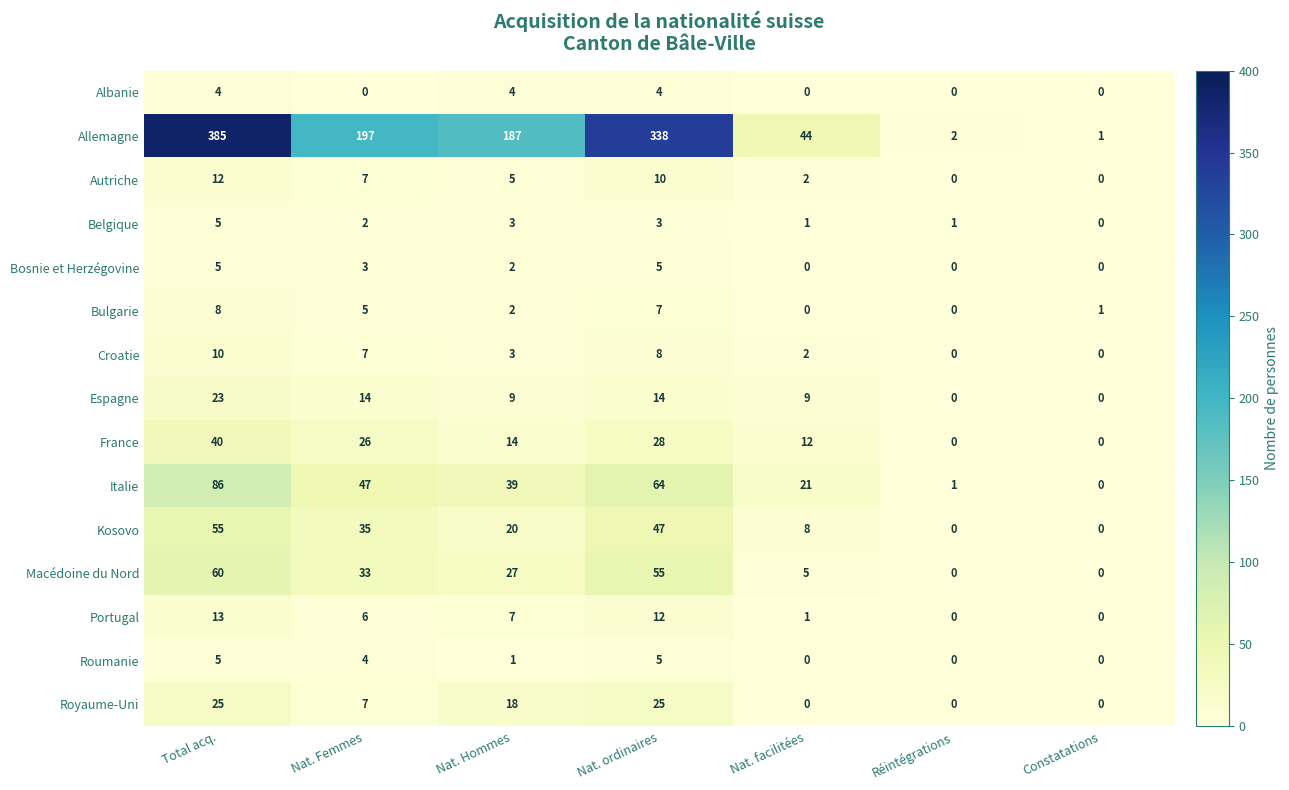

What is the greatest value displayed?

385